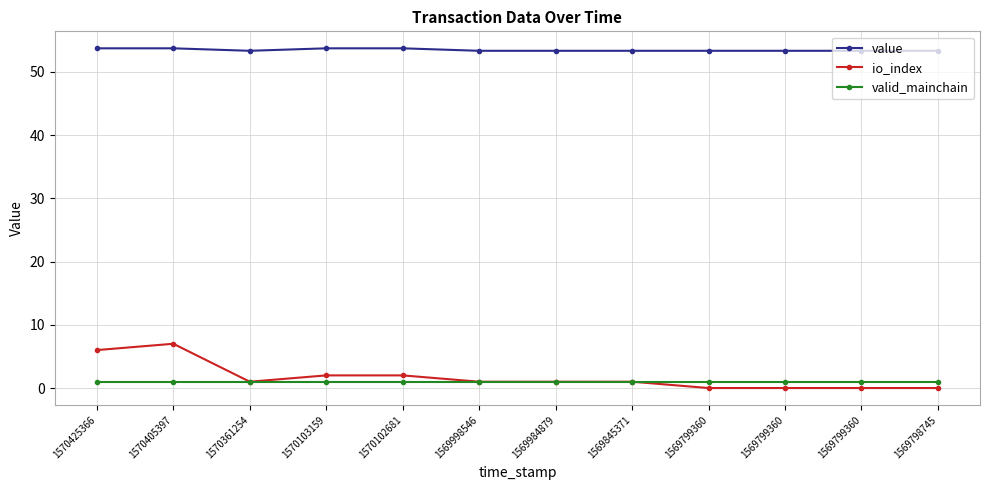

At which label is valid_mainchain closest to 1?

1570425366